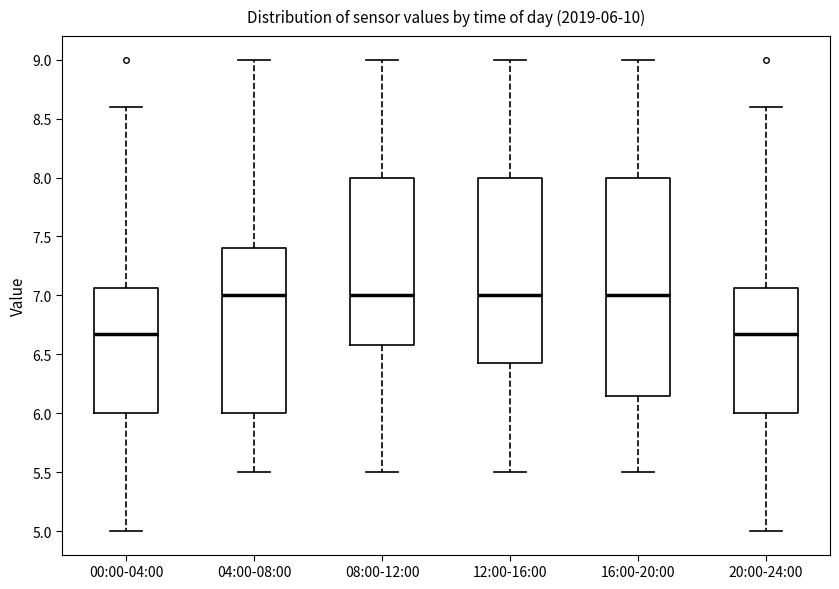

Comparing the boxes themselves (not the whiskers), which one is the tallest?

16:00-20:00